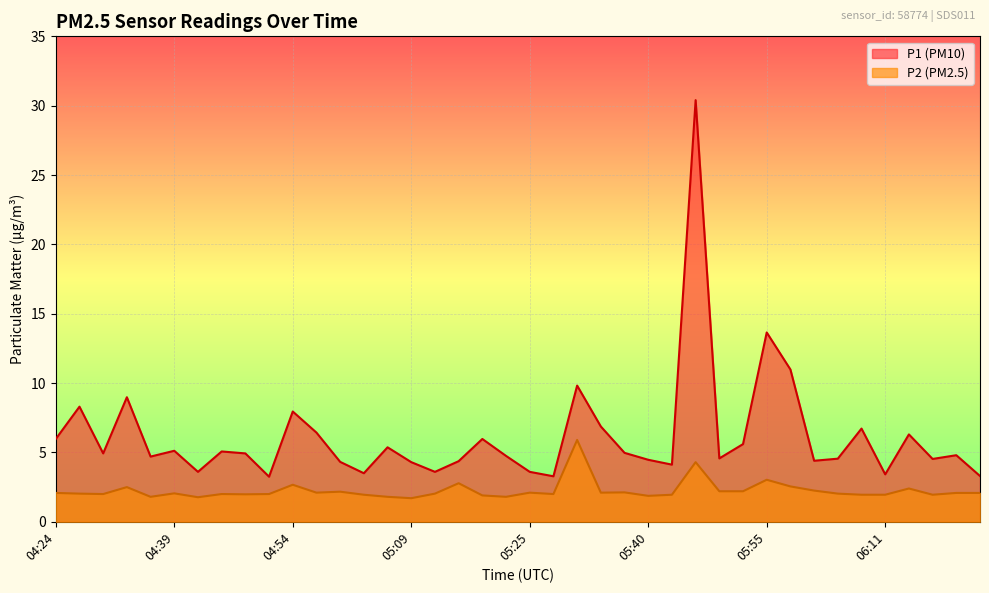

The value of P2 at 04:27 is 2.0. True or false?

True